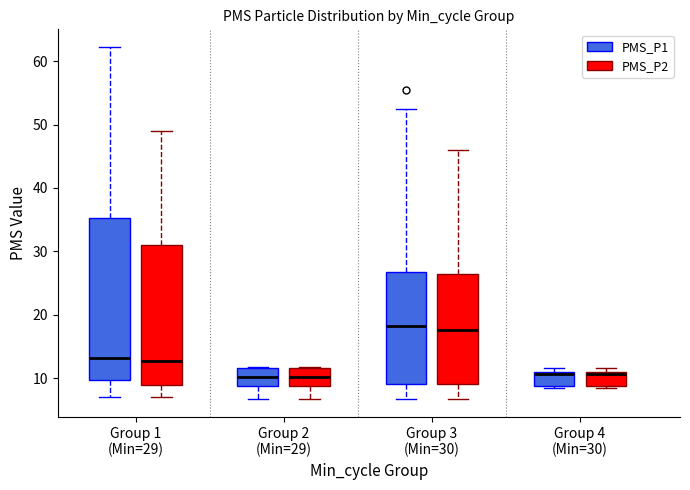

Reading left to right, transcribe this box plot: for each box, give where its median line is, the range the box spans, and where its two whiskers end, as read against the y-axis. The values are not printed on the chart, so give them approximately, as read against the axis.

Group 1 (Min=29) (PMS_P1): median 13, box 10 to 35, whiskers 7 to 62
Group 1 (Min=29) (PMS_P2): median 13, box 9 to 31, whiskers 7 to 49
Group 2 (Min=29) (PMS_P1): median 10, box 9 to 12, whiskers 7 to 12
Group 2 (Min=29) (PMS_P2): median 10, box 9 to 12, whiskers 7 to 12
Group 3 (Min=30) (PMS_P1): median 18, box 9 to 27, whiskers 7 to 53
Group 3 (Min=30) (PMS_P2): median 18, box 9 to 27, whiskers 7 to 46
Group 4 (Min=30) (PMS_P1): median 11 (just below the box's upper edge), box 9 to 11, whiskers 9 (just below the box's lower edge) to 12
Group 4 (Min=30) (PMS_P2): median 11 (just below the box's upper edge), box 9 to 11, whiskers 9 (just below the box's lower edge) to 12